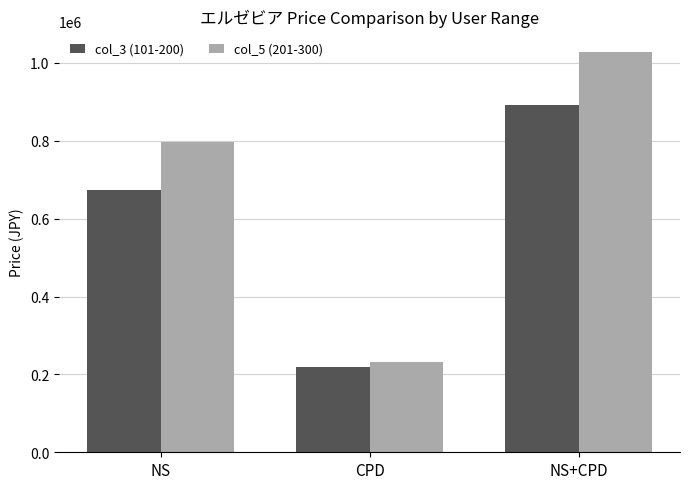

What is the average value of the col_5 (201-300) series?

685933